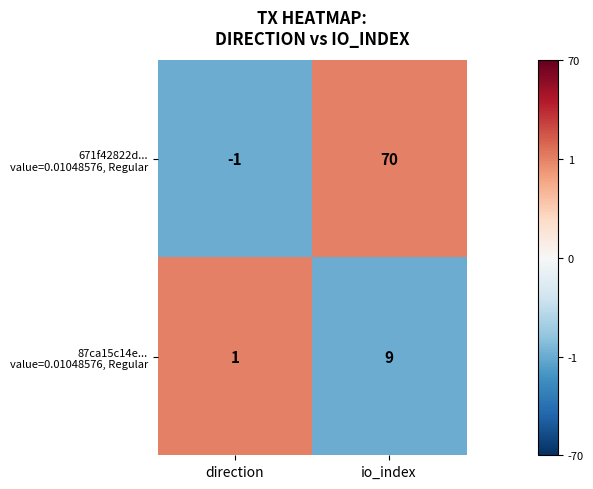

What is the maximum value shown in the chart?

70